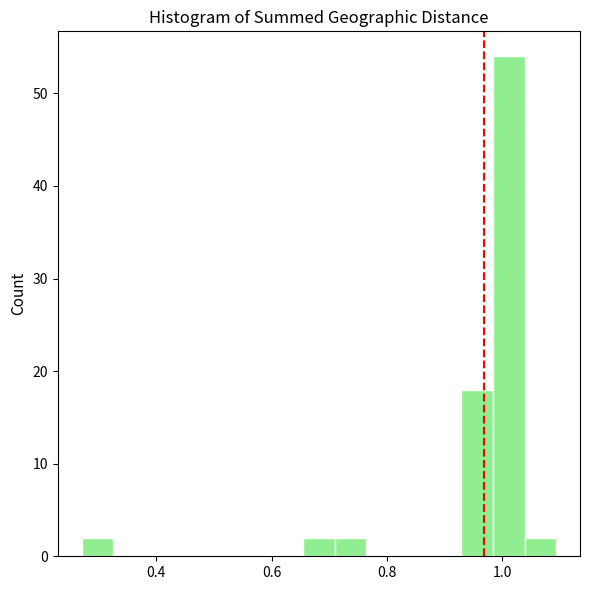

Read against the x-axis, roughly where is the centre of the tallest bar?

1.02